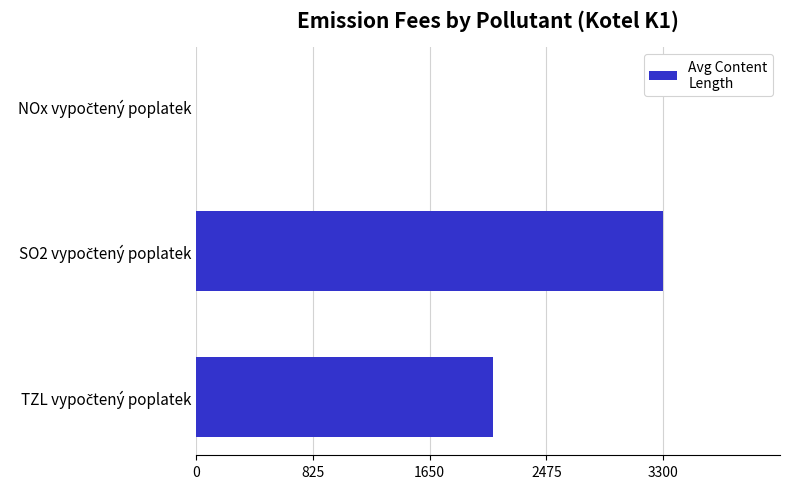

What is the sum of all values?

5400